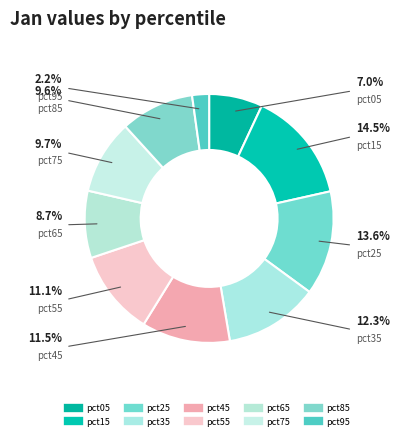

To the nearest percent, what portion does pct85 represent?

10%